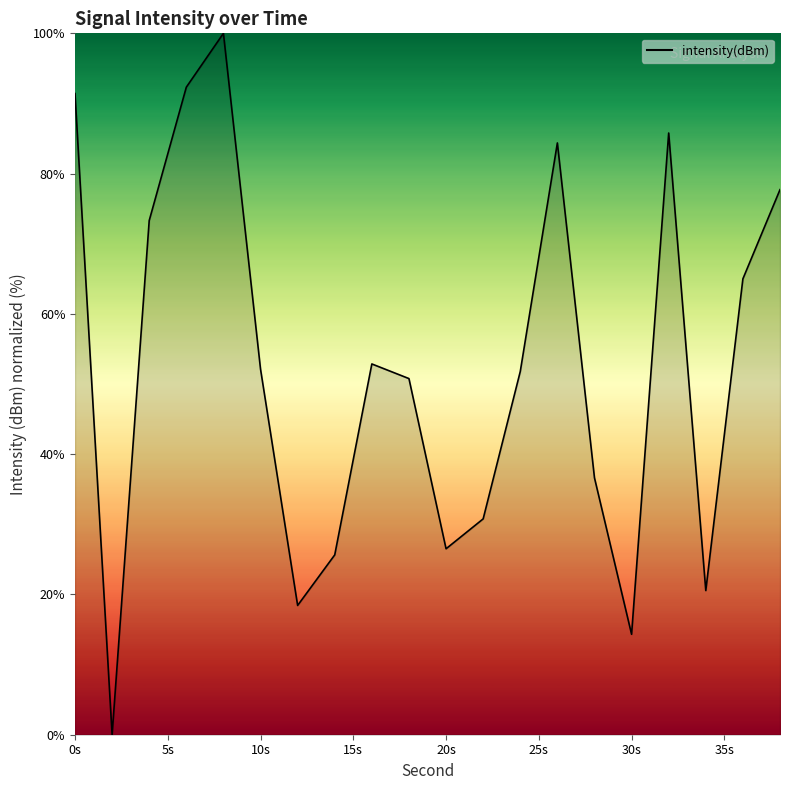

What is the greatest value displayed?

100.0